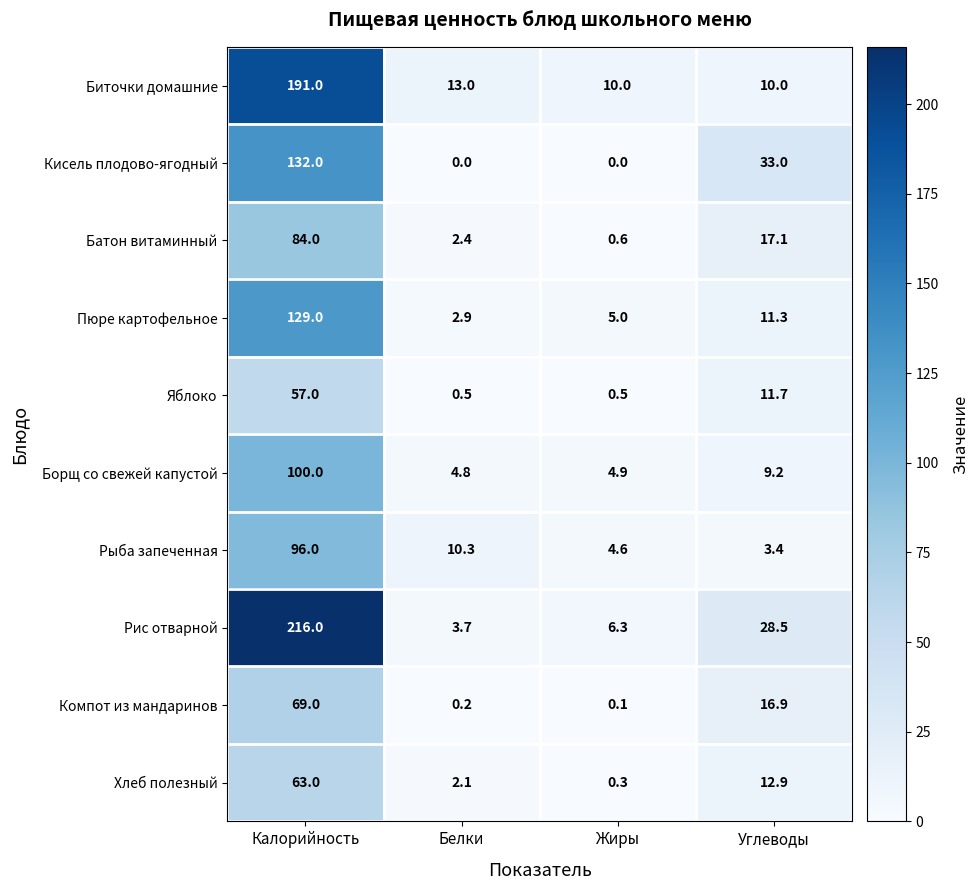

At which label does Пюре картофельное reach its minimum?

Белки